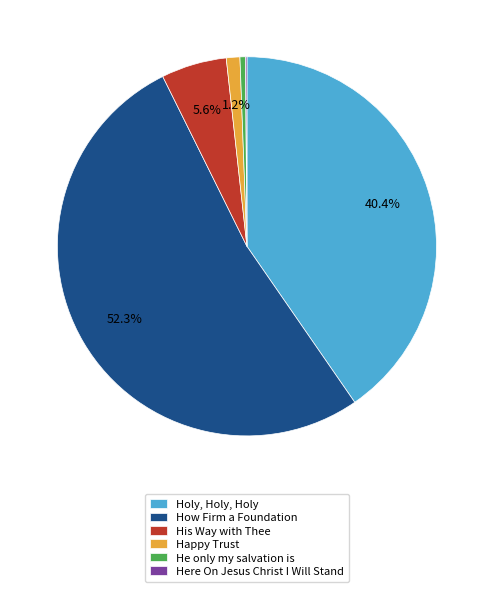

Is the sum of How Firm a Foundation and Happy Trust greater than half?

Yes